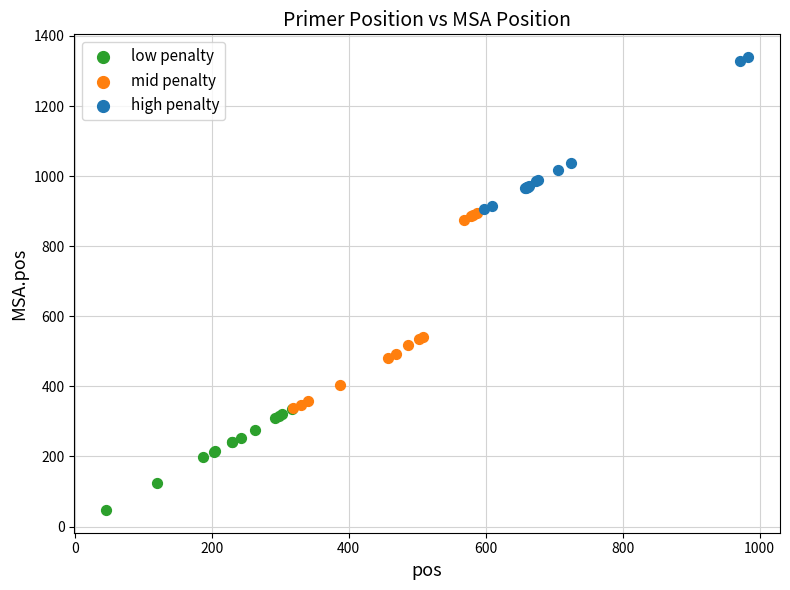

Which series has the widest spread of Y values?

mid penalty